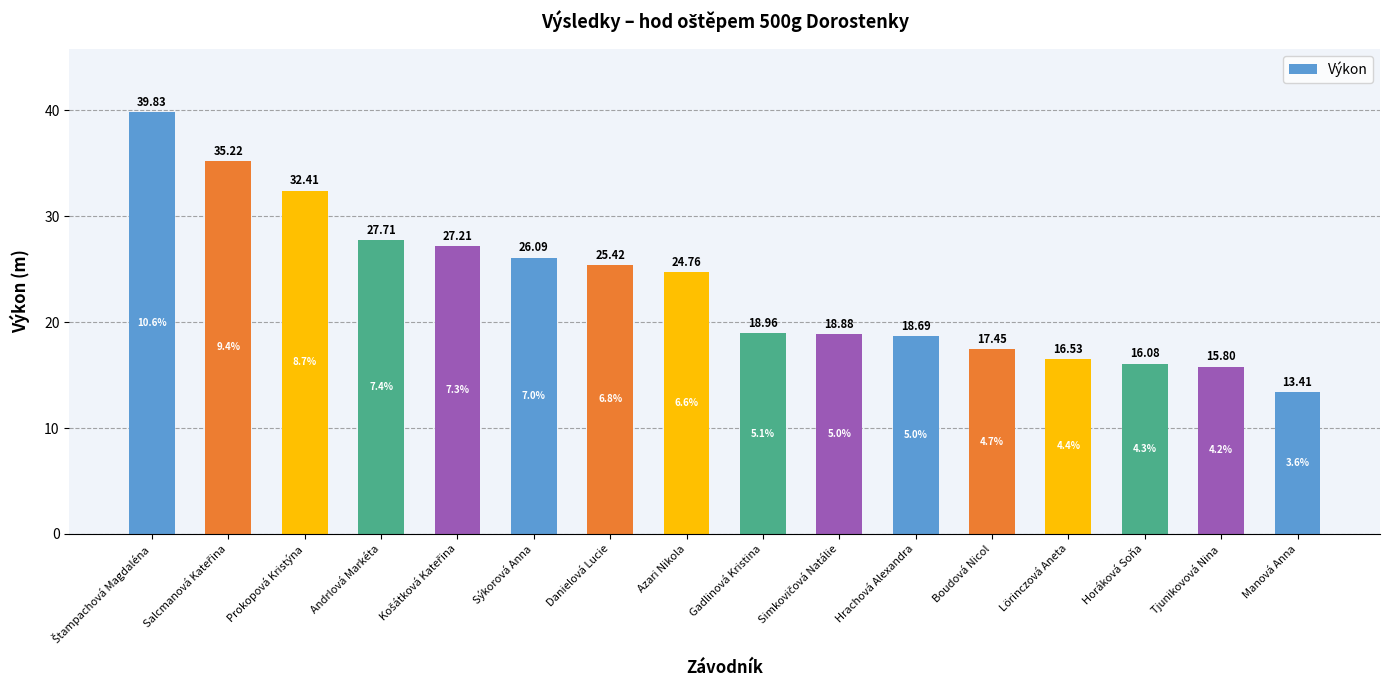

Which category has the lowest value across all series?

Manová Anna